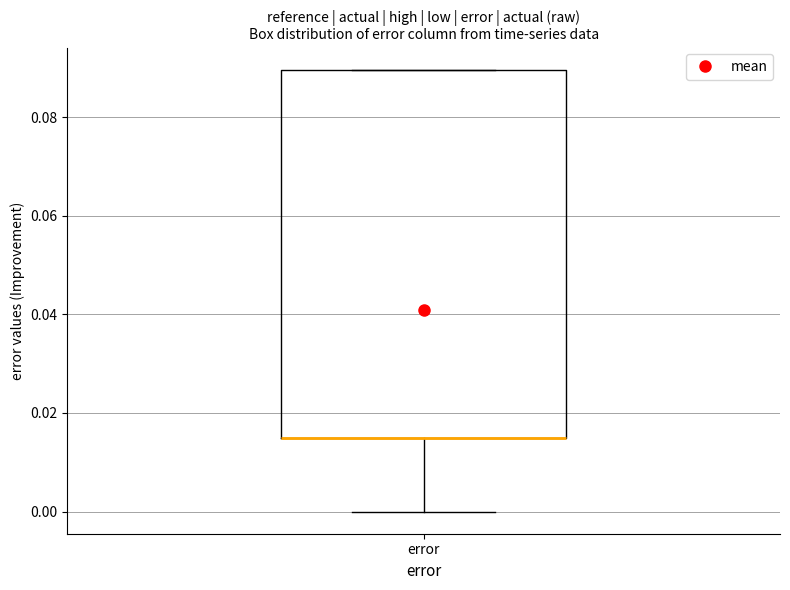

Where is the upper edge of the box for error on the y-axis? The values are not printed on the chart, so give them approximately, as read against the axis.

0.090